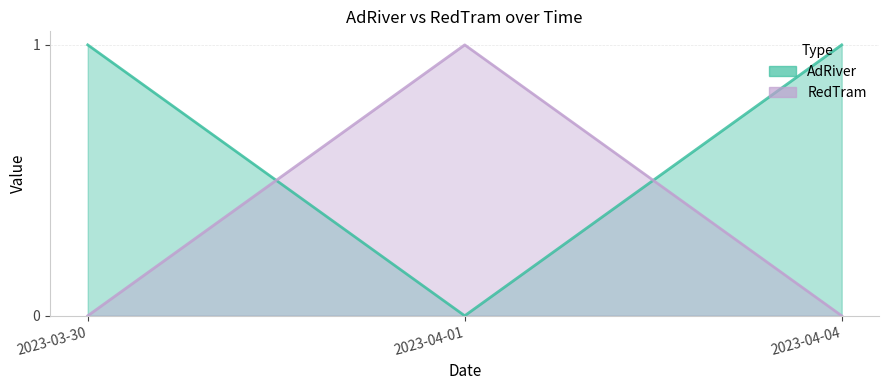

Which series has the largest total across all categories?

AdRiver